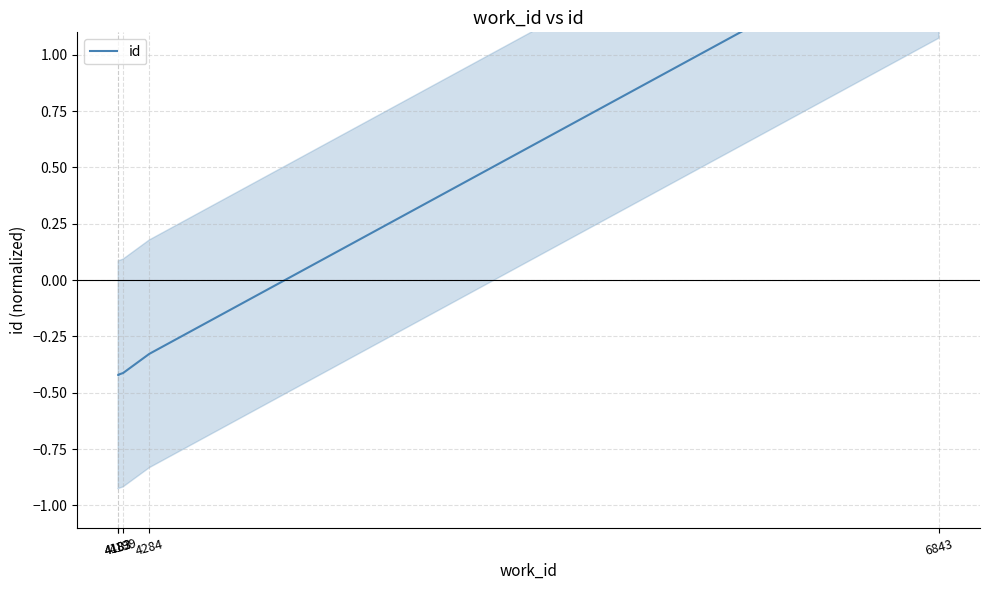

True or false: the data shows 1.6 at 6843.

True